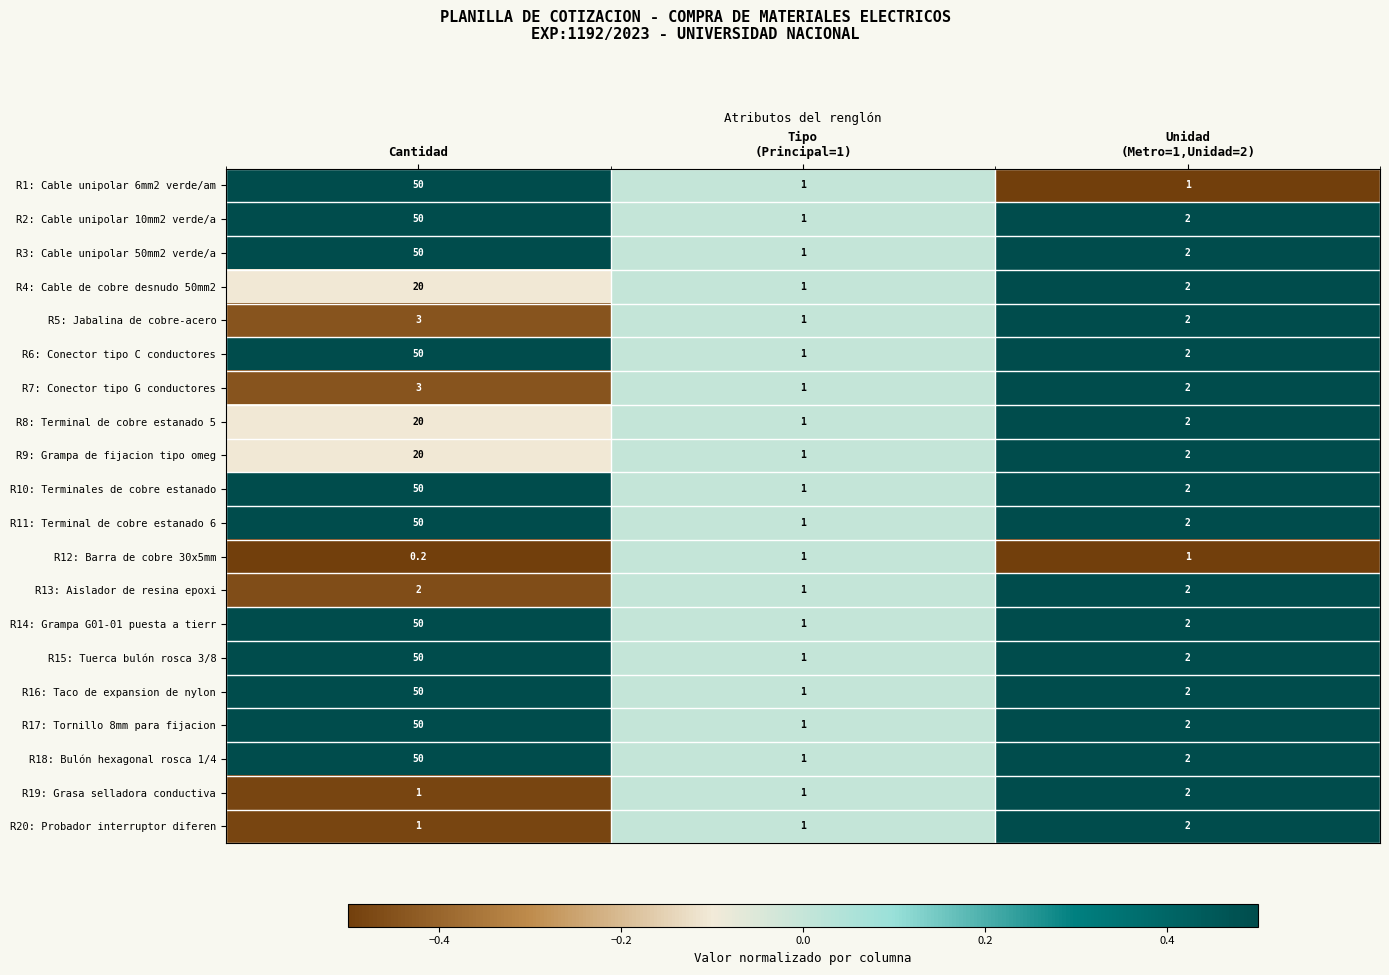

What is the spread (max minus min) of values at Cantidad?

49.8